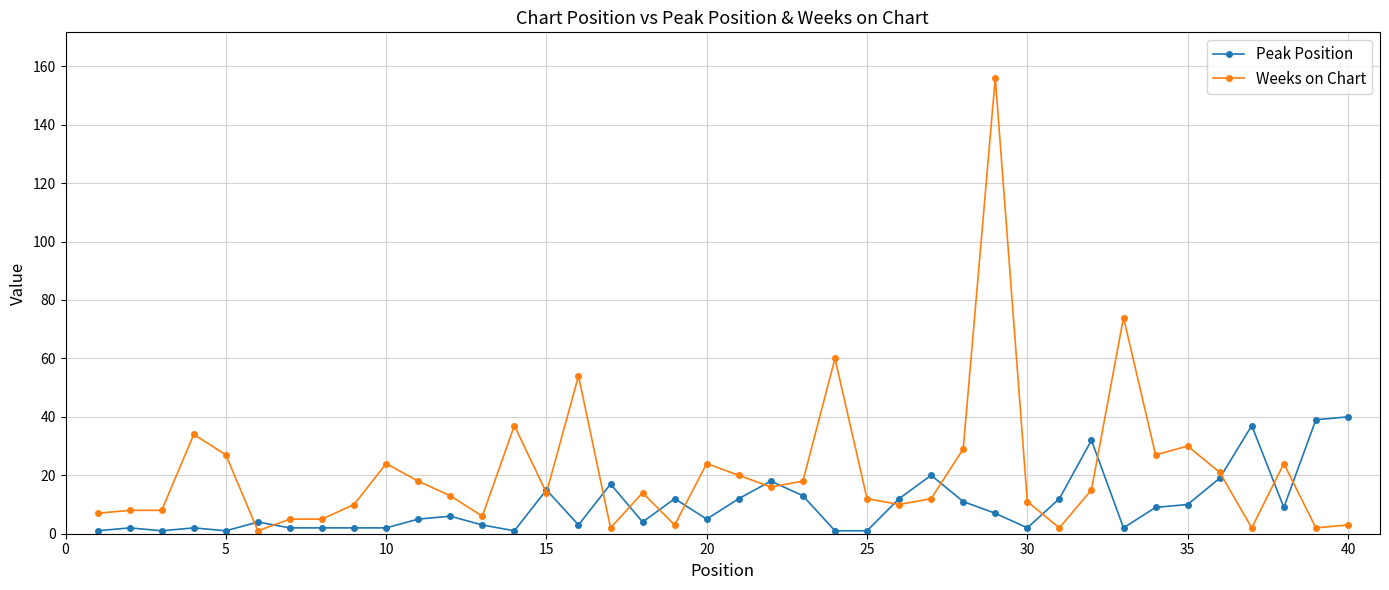

True or false: Peak Position has more than 1 interior local peaks.

True